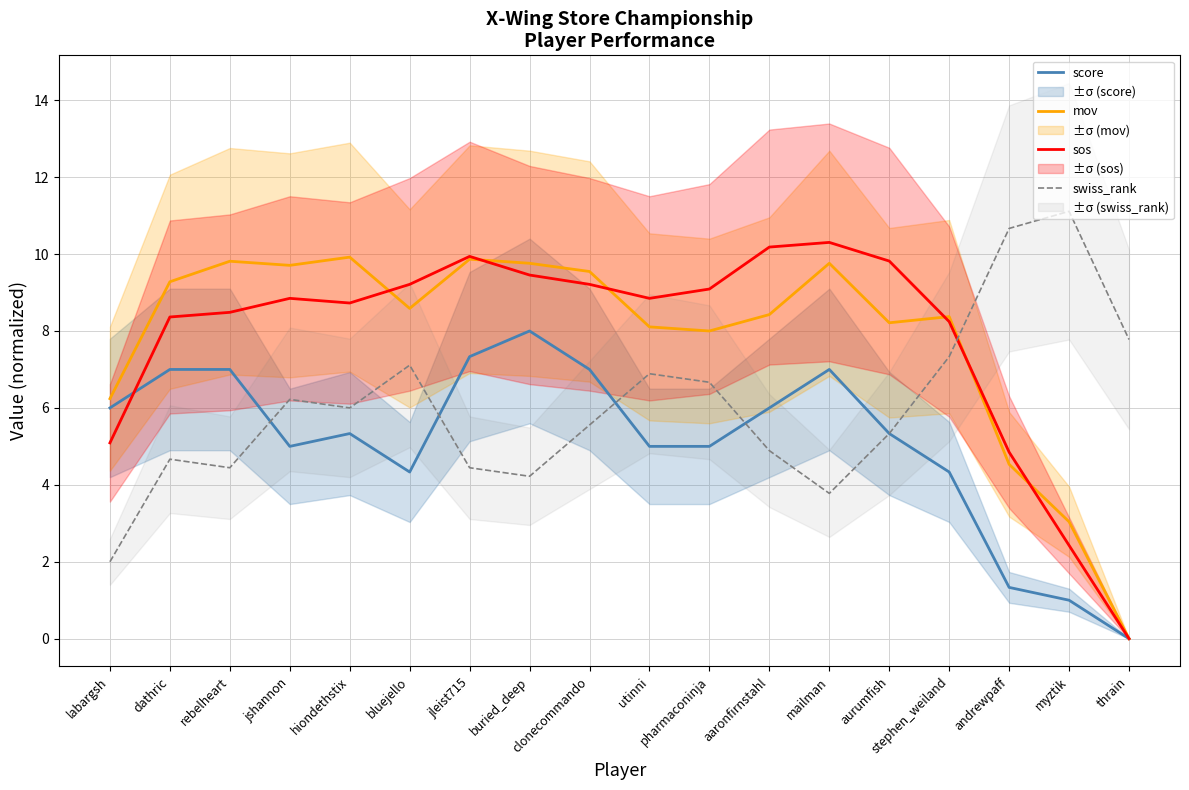

At which category does mov reach its first local peak?

rebelheart